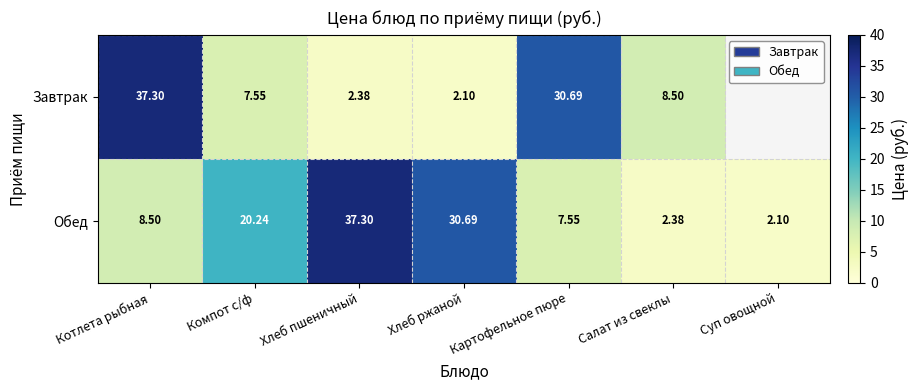

At how many categories does at least one series exceed 8?

6